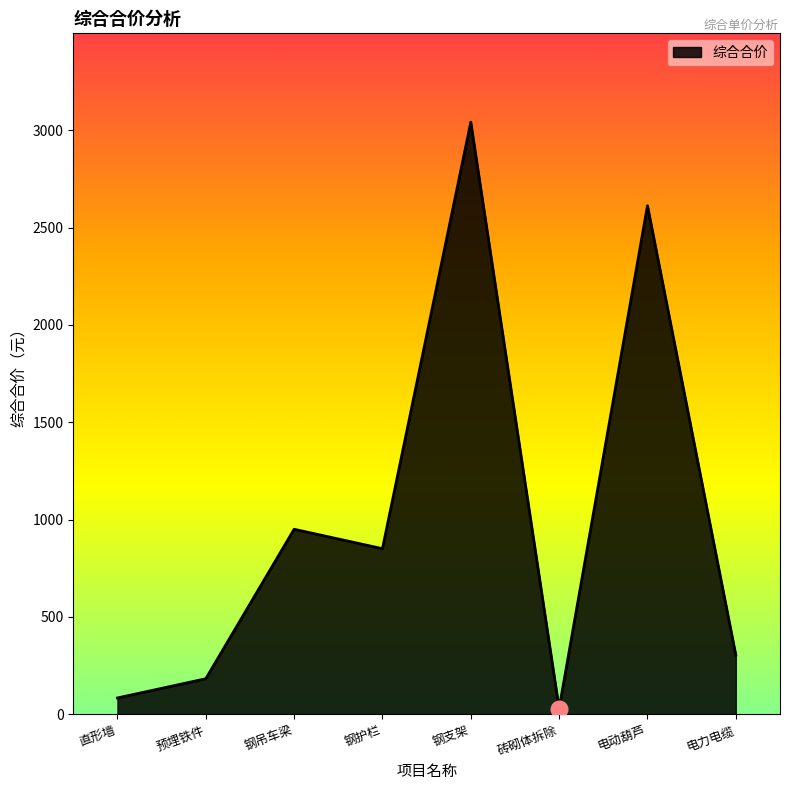

Rank the categories by value from highest to lowest.

钢支架, 电动葫芦, 钢吊车梁, 钢护栏, 电力电缆, 预埋铁件, 直形墙, 砖砌体拆除